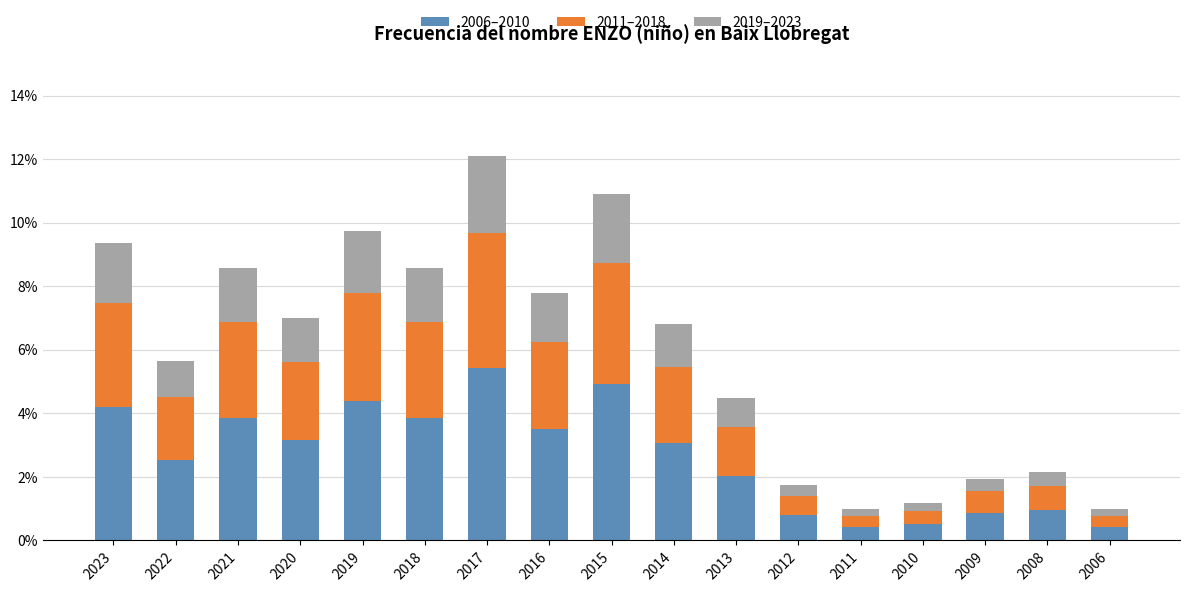

The value of 2006–2010 at 2014 is 5.2. True or false?

False